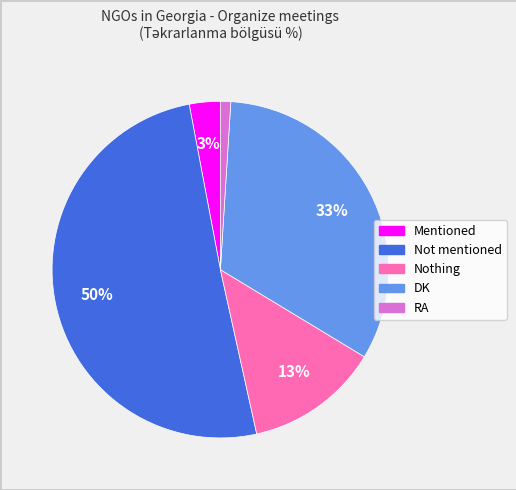

True or false: RA accounts for 11% of the total.

False